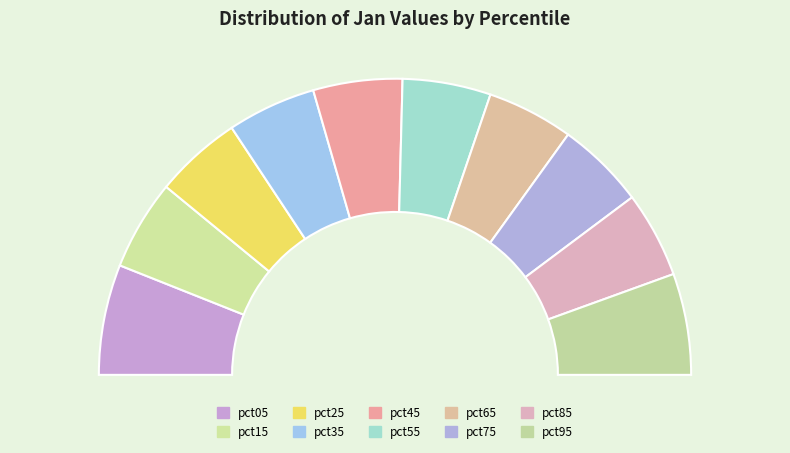

Is there any slice that represents more than half of the pie?

No